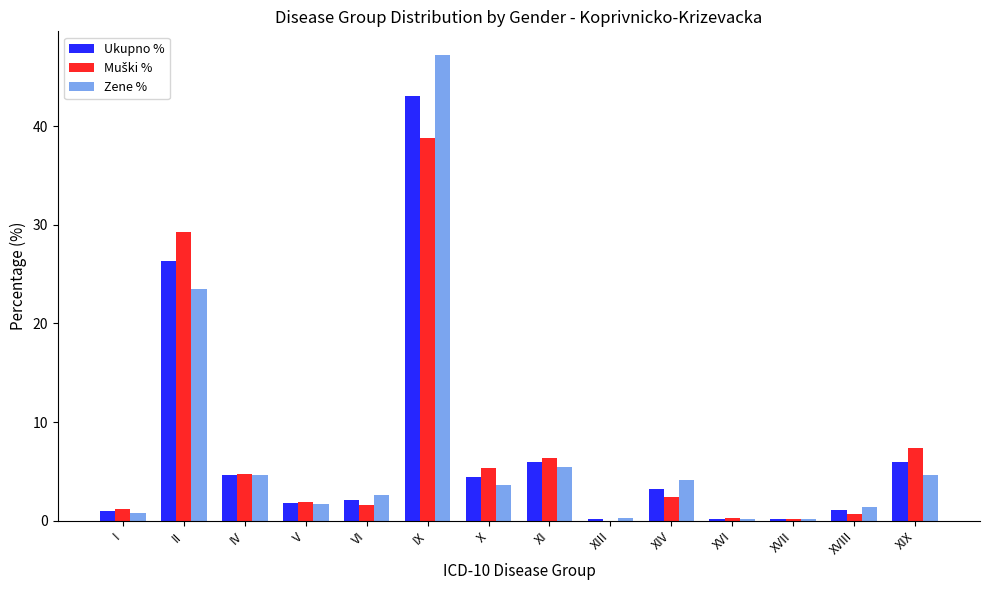

What is the total value across all series at X?

13.3